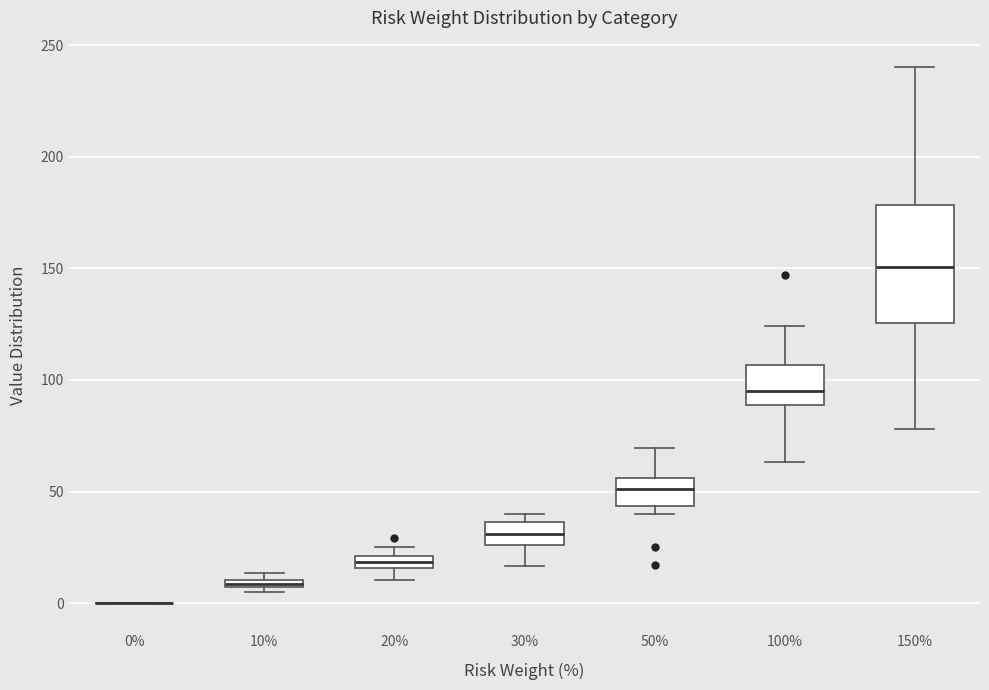

Which box is the tallest, from its lower edge to its upper edge?

150%